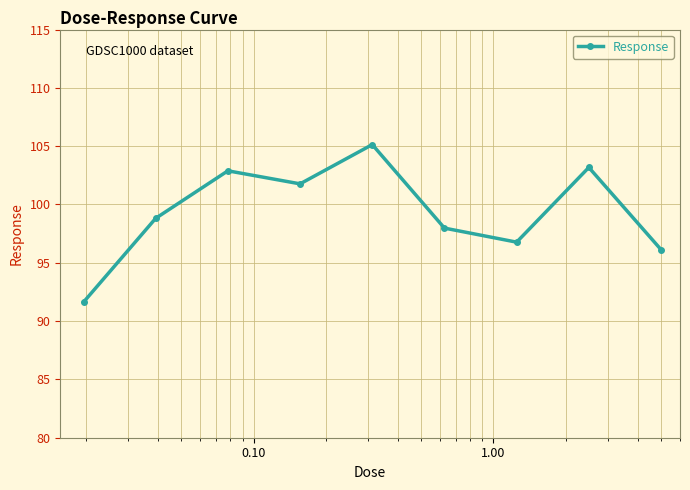

True or false: there are more than 0 points higher than both neighbors.

True